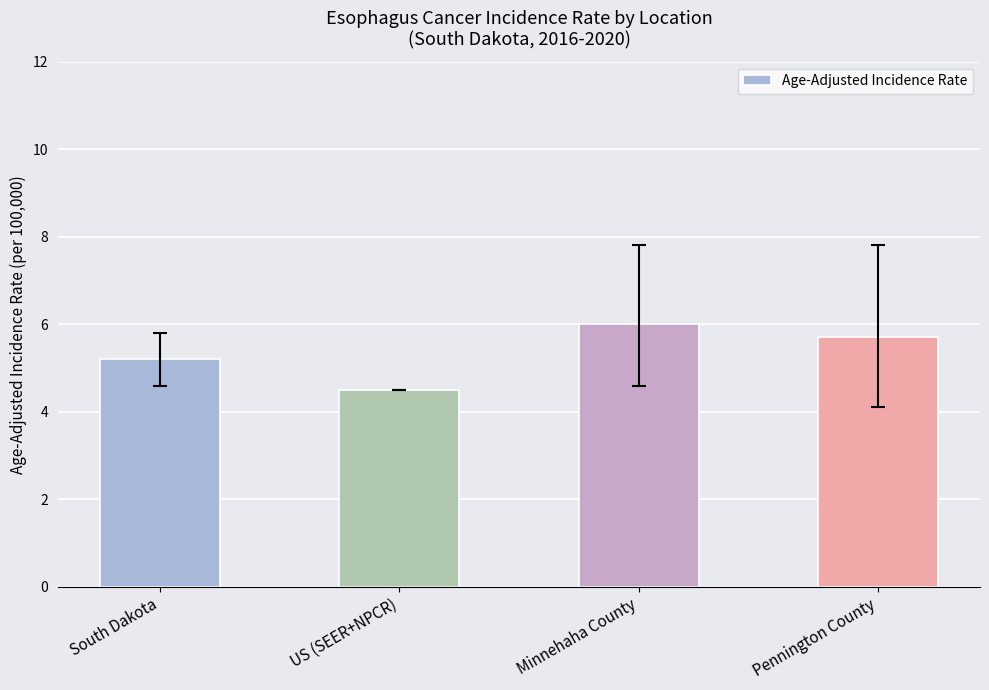

List the labels in order of value, smallest first.

US (SEER+NPCR), South Dakota, Pennington County, Minnehaha County